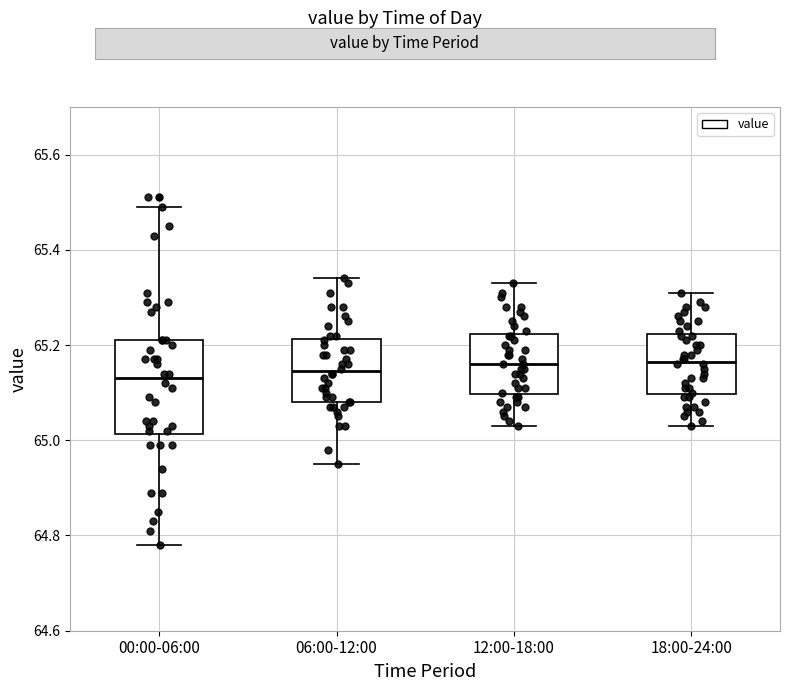

Where is the lower edge of the box for 12:00-18:00 on the y-axis? The values are not printed on the chart, so give them approximately, as read against the axis.

65.10